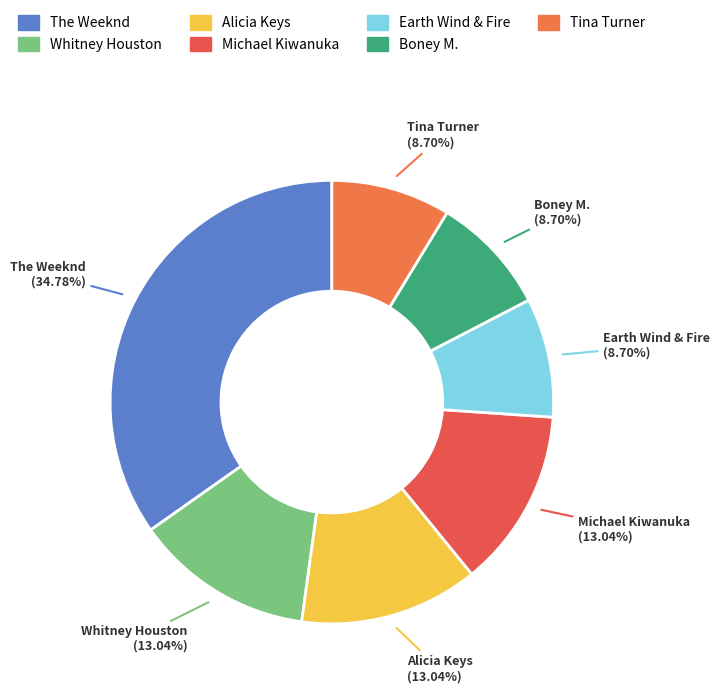

Do Boney M. and Earth Wind & Fire together represent more than half of the pie?

No